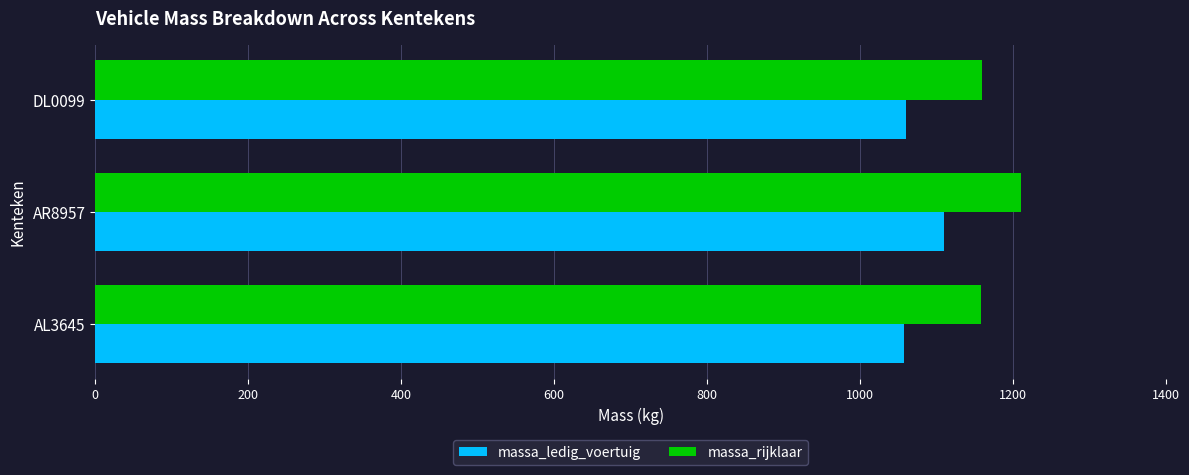

Is it true that massa_rijklaar equals 518 at AL3645?

False